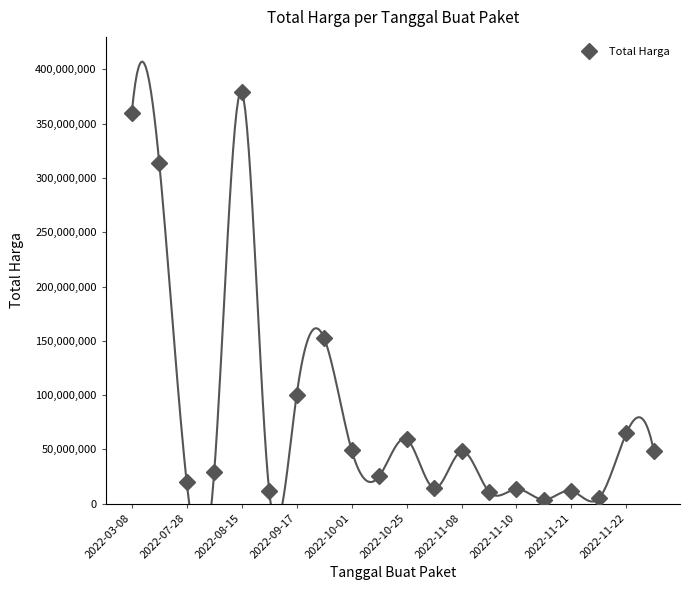

Where does the data first go above 48140000?

2022-03-08